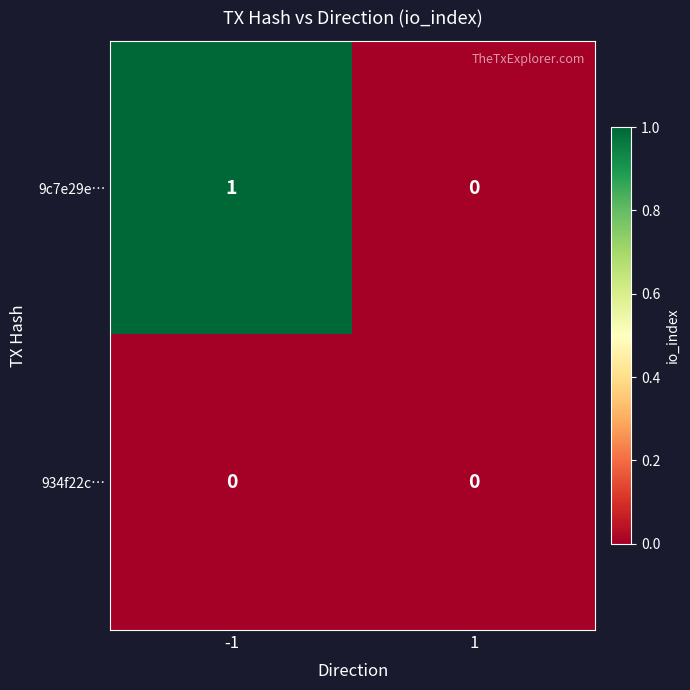

How many data points does each series have?

2